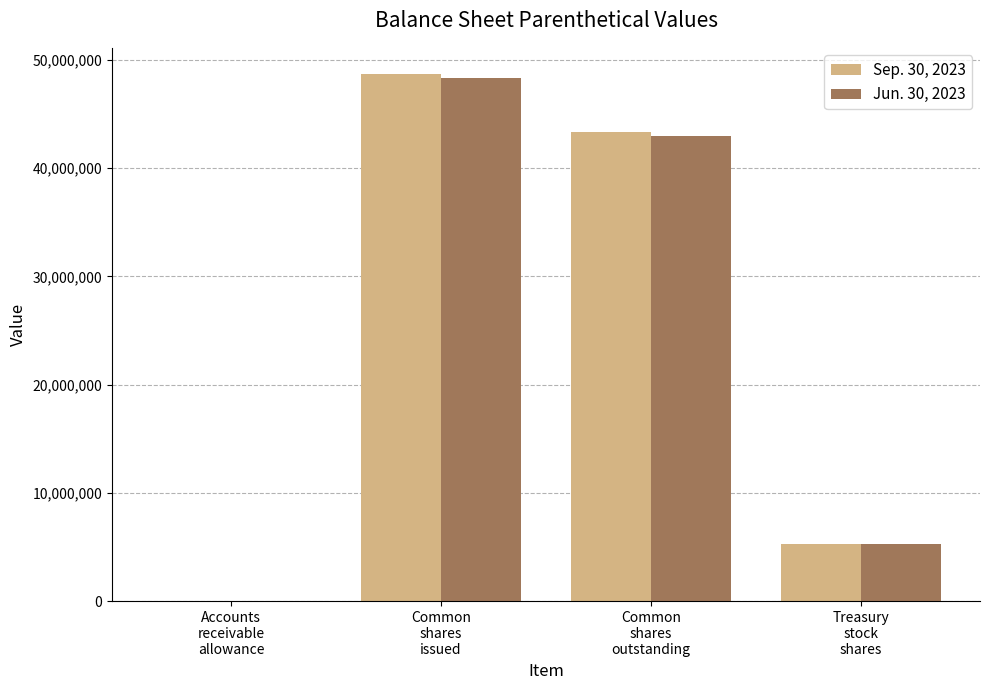

What are all the series names shown in the legend?

Sep. 30, 2023, Jun. 30, 2023